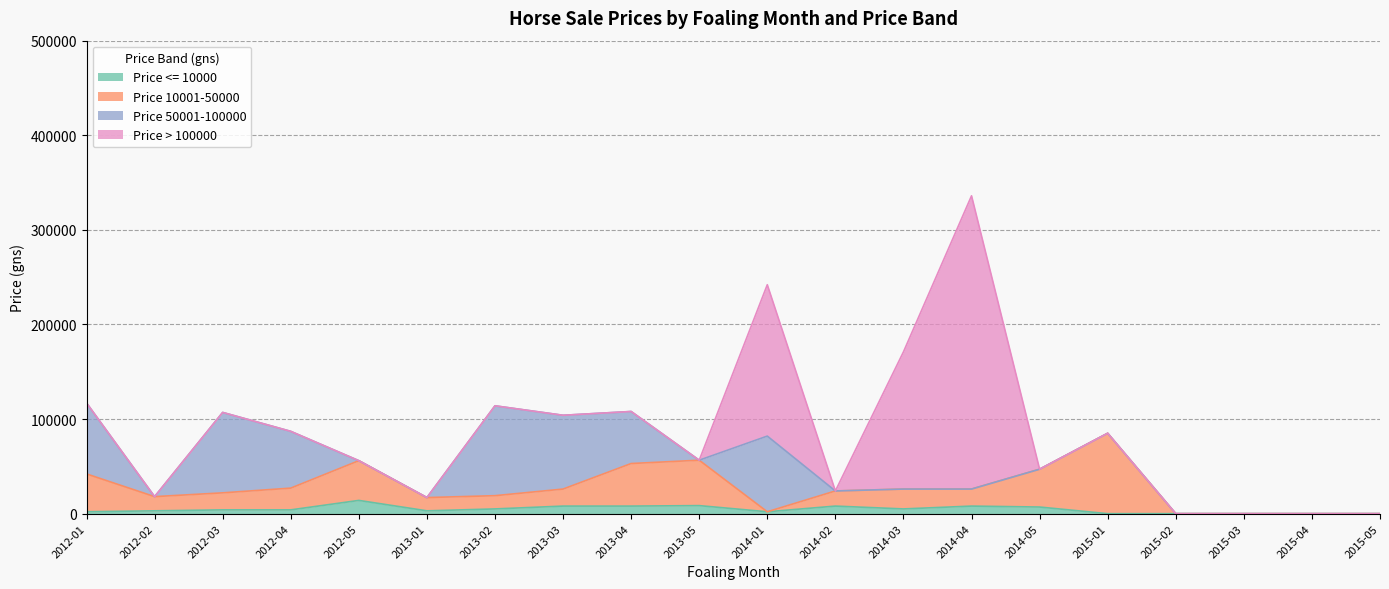

At which category is the sum across all series the highest?

2014-04